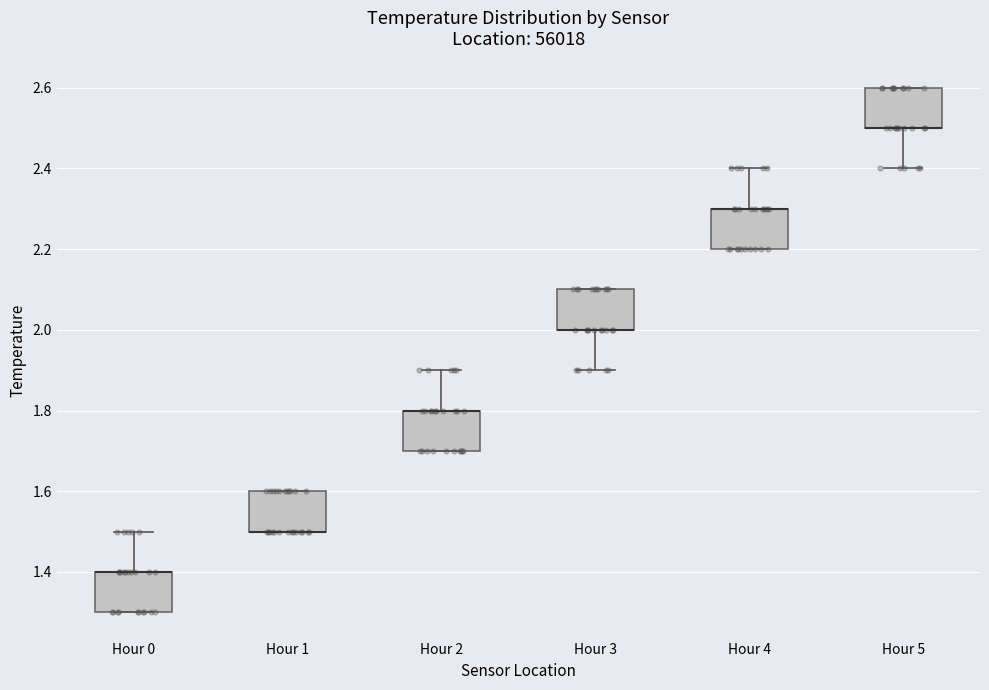

Reading left to right, read every box against the y-axis: the position of its median line, the range the box covers, and the ends of its whiskers. The values are not printed on the chart, so give them approximately, as read against the axis.

Hour 0: median 1.4 (drawn on the box's upper edge), box 1.3 to 1.4, whiskers 1.3 to 1.5
Hour 1: median 1.5 (drawn on the box's lower edge), box 1.5 to 1.6, whiskers 1.5 to 1.6
Hour 2: median 1.8 (drawn on the box's upper edge), box 1.7 to 1.8, whiskers 1.7 to 1.9
Hour 3: median 2.0 (drawn on the box's lower edge), box 2.0 to 2.1, whiskers 1.9 to 2.1
Hour 4: median 2.3 (drawn on the box's upper edge), box 2.2 to 2.3, whiskers 2.2 to 2.4
Hour 5: median 2.5 (drawn on the box's lower edge), box 2.5 to 2.6, whiskers 2.4 to 2.6